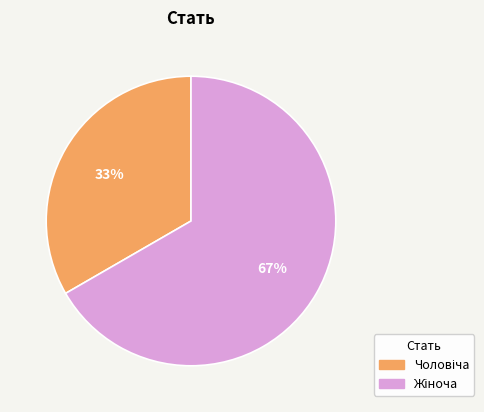

To the nearest percent, what is the average slice percentage?

50%